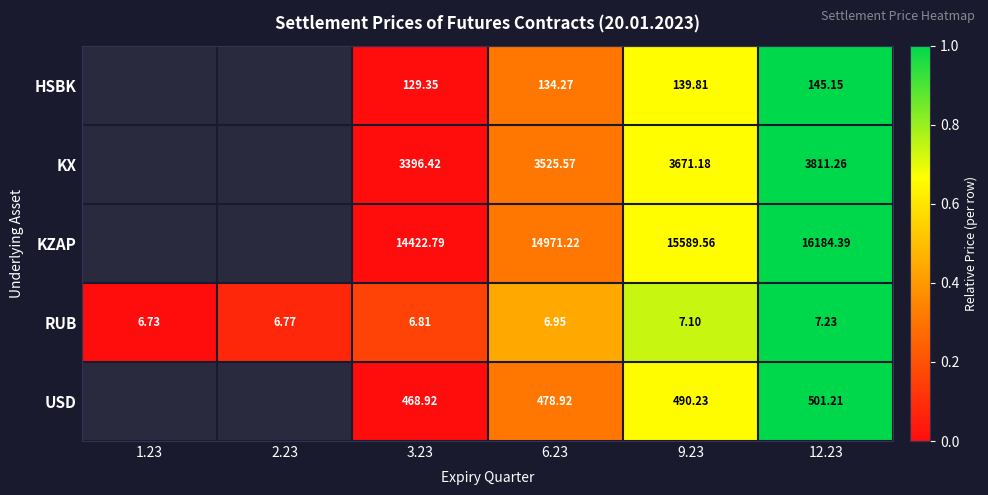

Which has a higher value, 2.23 or 9.23?

9.23